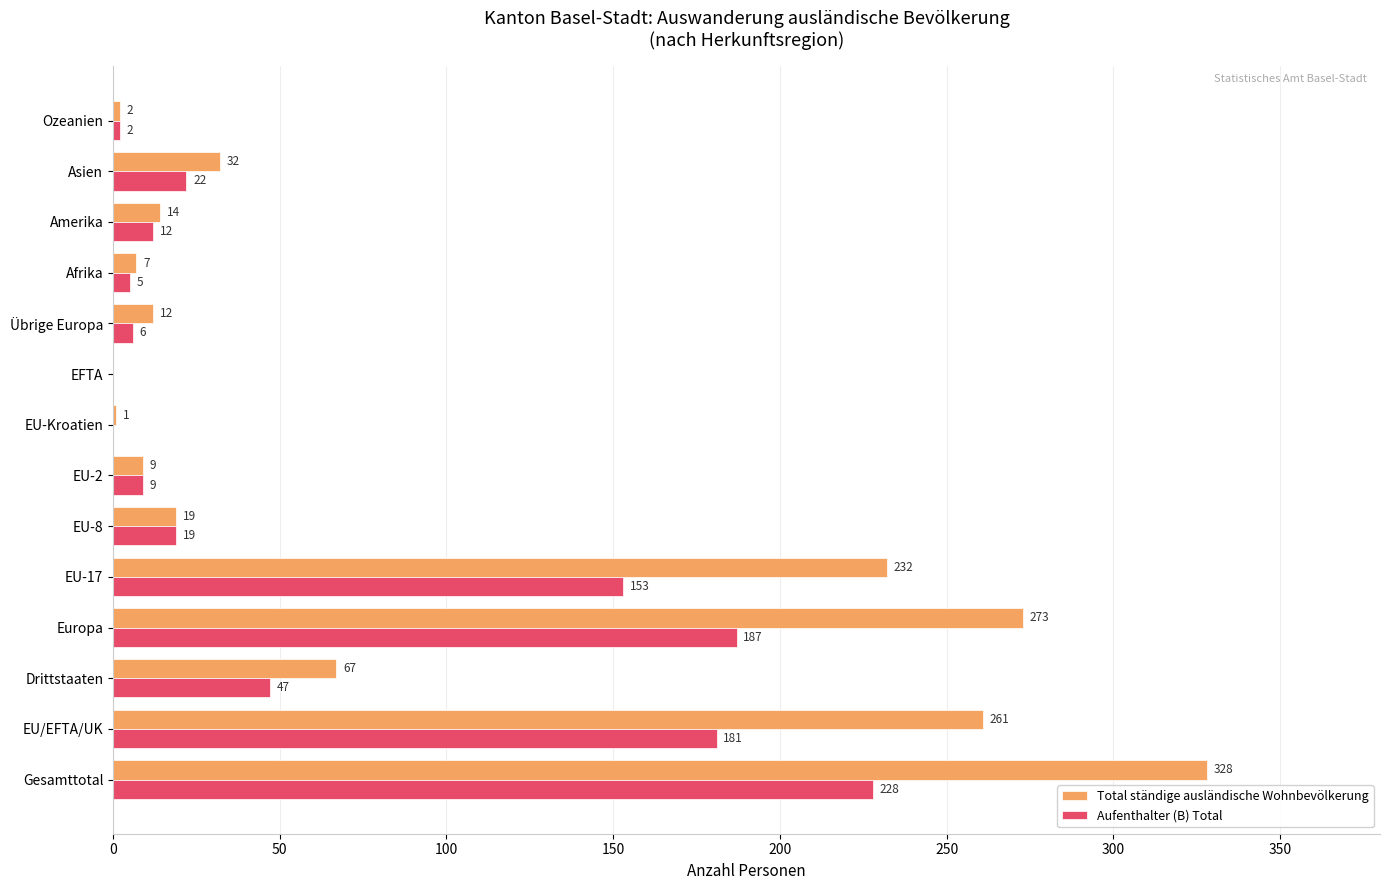

What is the sum of all Aufenthalter (B) Total values?

871